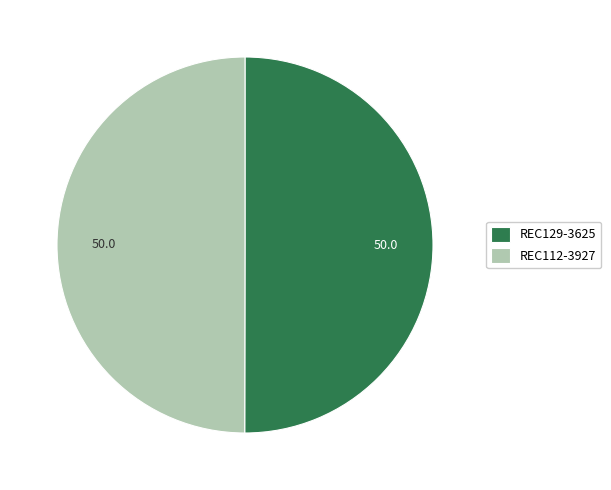

What is the ratio of the value at REC129-3625 to the value at REC112-3927?

1.0